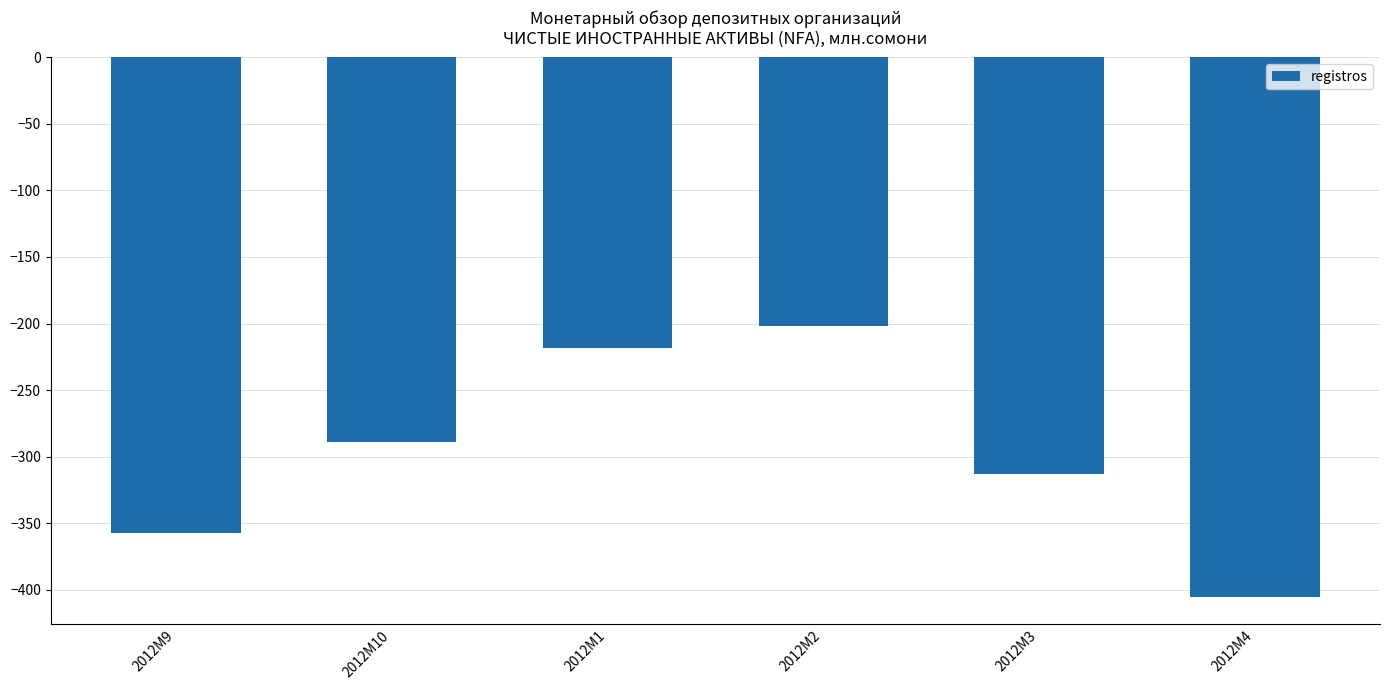

The chart shows a value of -218.4 at 2012M1. True or false?

True